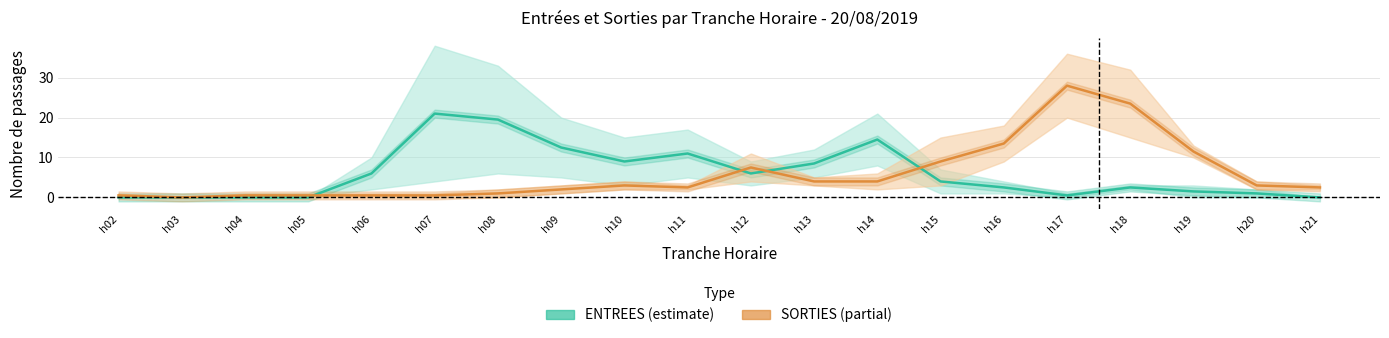

In SORTIES (partial), how many points are higher than both neighbors (excluding endpoints)?

3